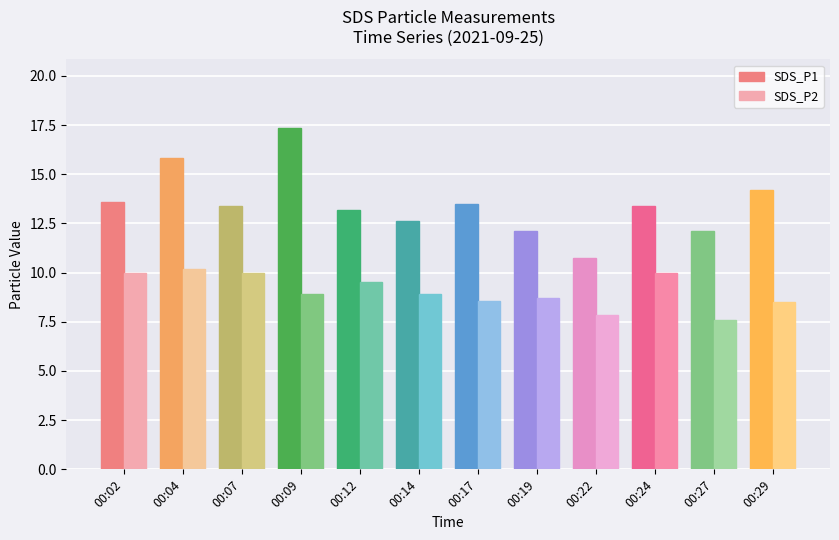

What is the highest value of the SDS_P2 series?

10.2